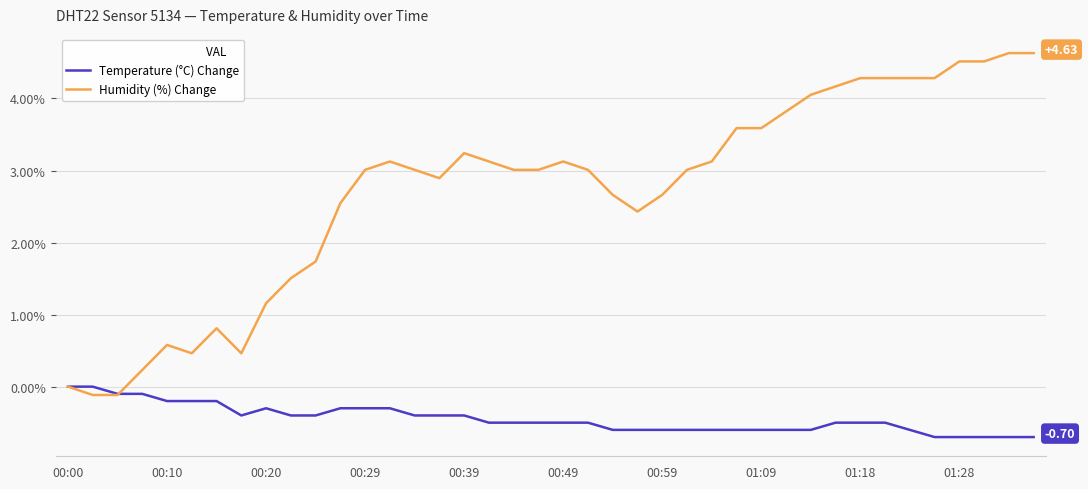

How many categories are shown in the chart?

40